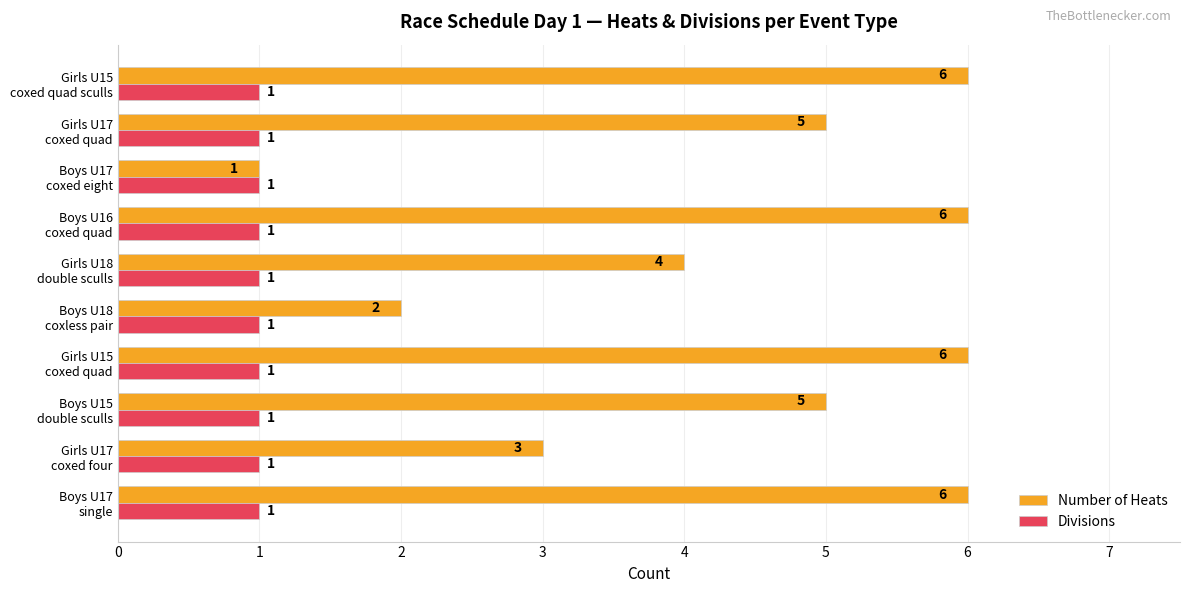

List the series in order of their overall mean, lowest first.

Divisions, Number of Heats